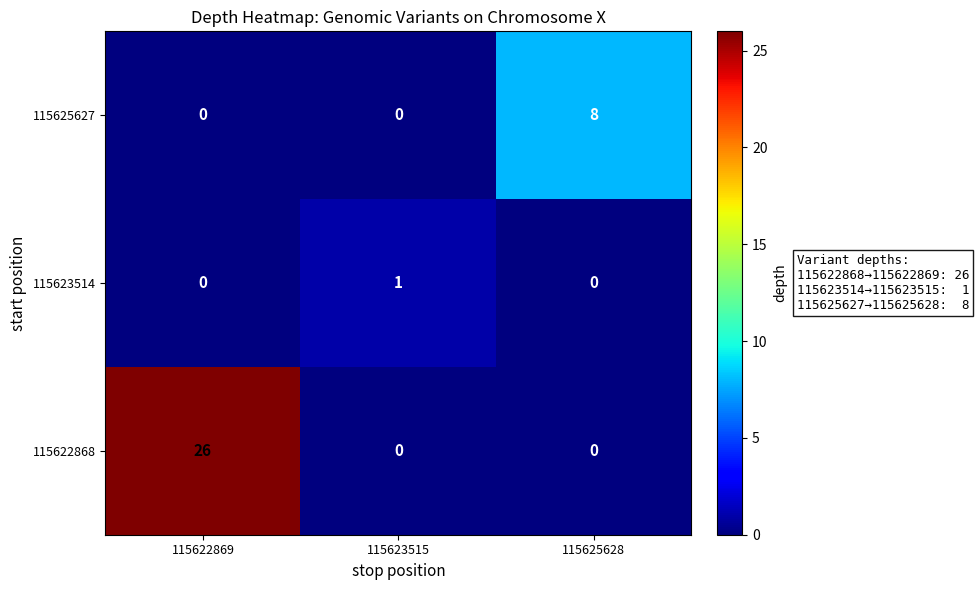

List the series in order of their overall mean, lowest first.

115623514, 115625627, 115622868